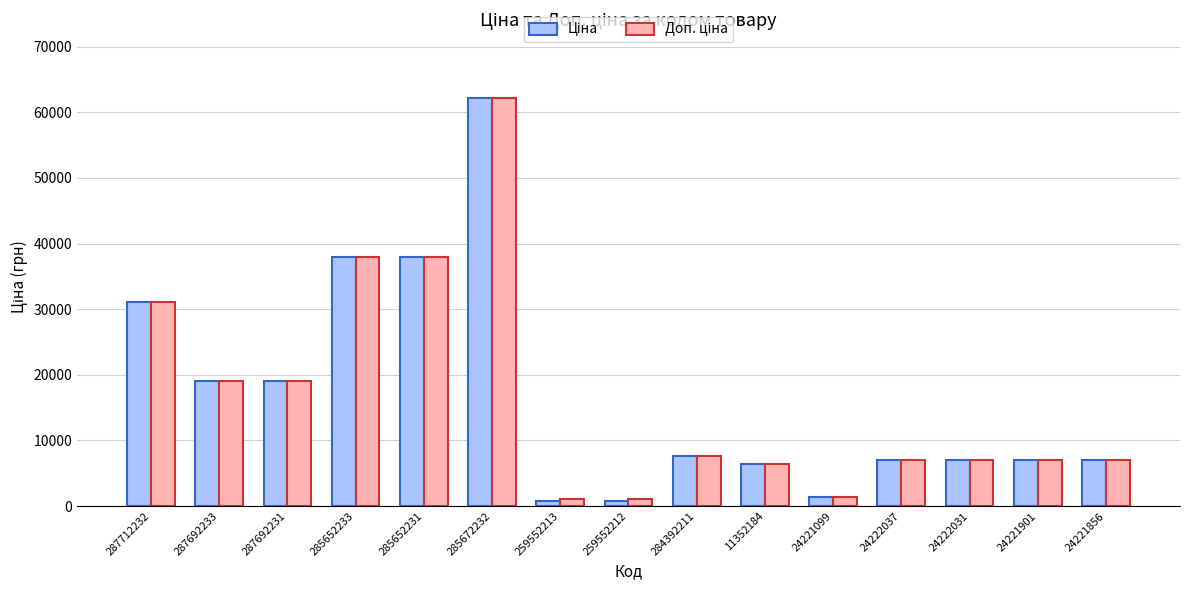

How many data points does each series have?

15